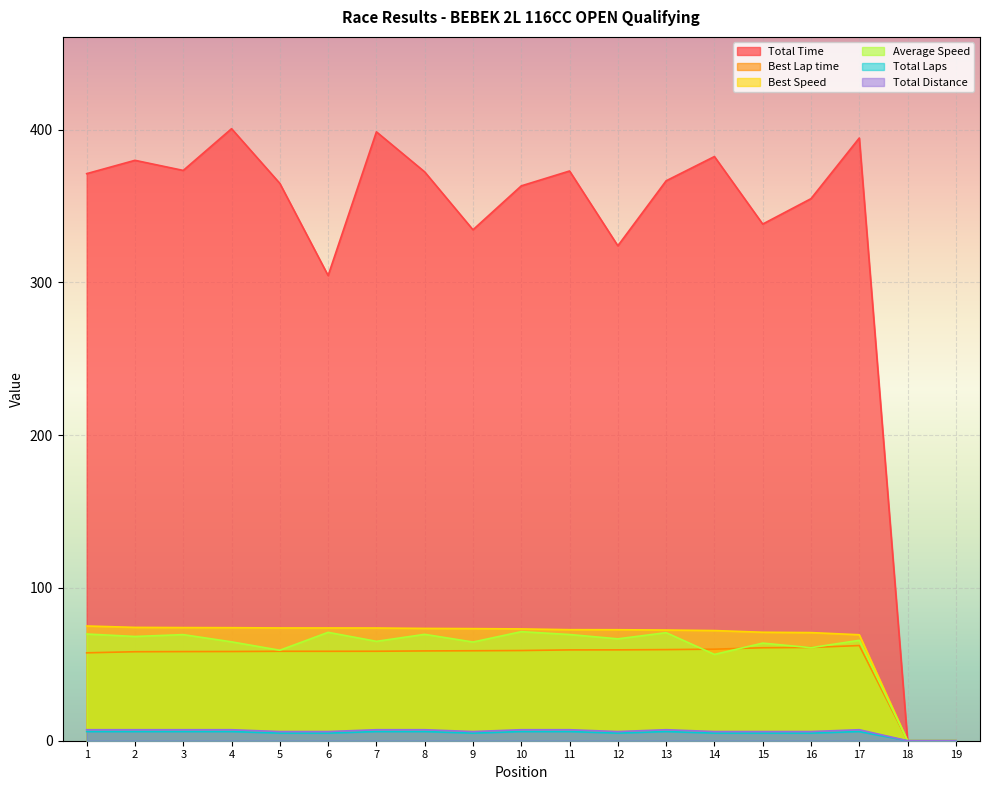

What are all the series names shown in the legend?

Total Time, Best Lap time, Best Speed, Average Speed, Total Laps, Total Distance